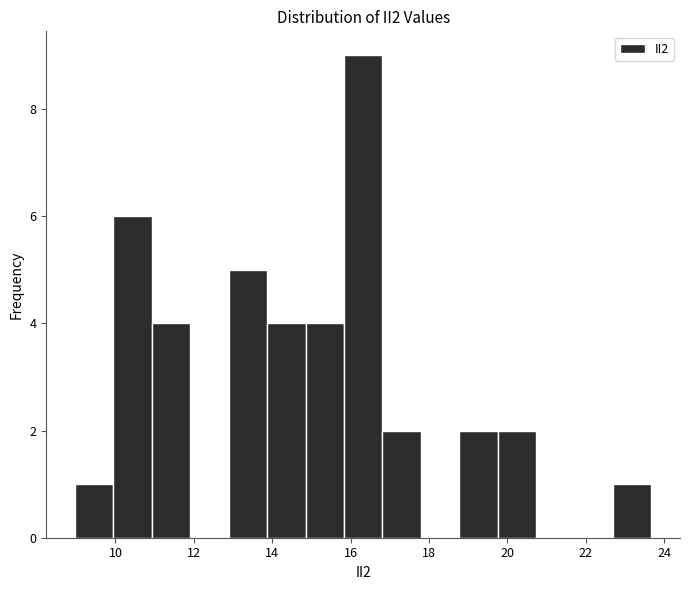

Reading left to right, list every bar in this chart as the range it spans on the x-axis followed by its height. Neither the bar edges nor the heights are printed on the chart, so give them approximately, as read against the axes.

9.0 to 10.0: 1
10.0 to 11.0: 6
11.0 to 12.0: 4
12.0 to 12.8: 0
12.8 to 13.8: 5
13.8 to 14.8: 4
14.8 to 15.8: 4
15.8 to 16.8: 9
16.8 to 17.8: 2
17.8 to 18.8: 0
18.8 to 19.8: 2
19.8 to 20.8: 2
20.8 to 21.8: 0
21.8 to 22.6: 0
22.6 to 23.6: 1